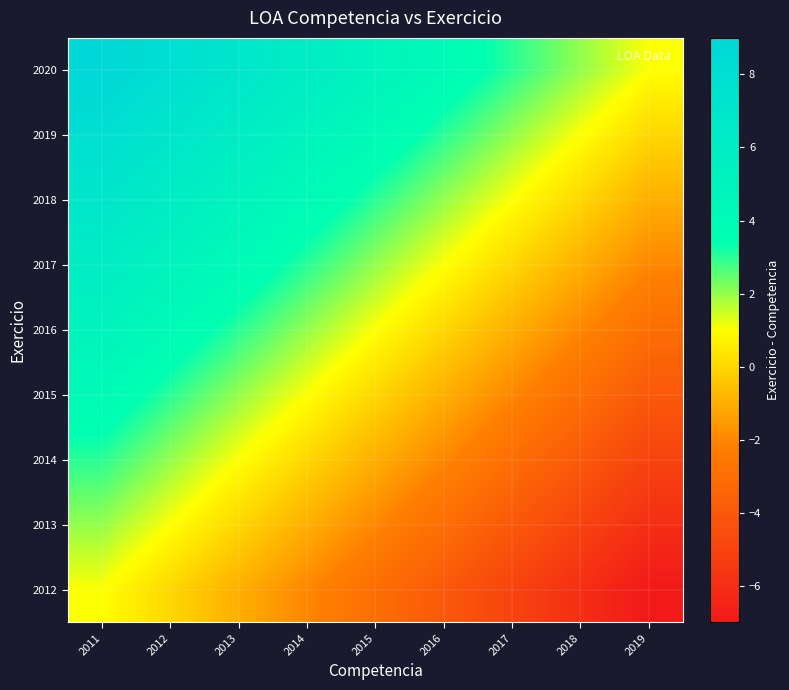

Reading left to right, what are all the values shown in this chart?

2012: 2011=1	2012=0	2013=-1	2014=-2	2015=-3	2016=-4	2017=-5	2018=-6	2019=-7
2013: 2011=2	2012=1	2013=0	2014=-1	2015=-2	2016=-3	2017=-4	2018=-5	2019=-6
2014: 2011=3	2012=2	2013=1	2014=0	2015=-1	2016=-2	2017=-3	2018=-4	2019=-5
2015: 2011=4	2012=3	2013=2	2014=1	2015=0	2016=-1	2017=-2	2018=-3	2019=-4
2016: 2011=5	2012=4	2013=3	2014=2	2015=1	2016=0	2017=-1	2018=-2	2019=-3
2017: 2011=6	2012=5	2013=4	2014=3	2015=2	2016=1	2017=0	2018=-1	2019=-2
2018: 2011=7	2012=6	2013=5	2014=4	2015=3	2016=2	2017=1	2018=0	2019=-1
2019: 2011=8	2012=7	2013=6	2014=5	2015=4	2016=3	2017=2	2018=1	2019=0
2020: 2011=9	2012=8	2013=7	2014=6	2015=5	2016=4	2017=3	2018=2	2019=1